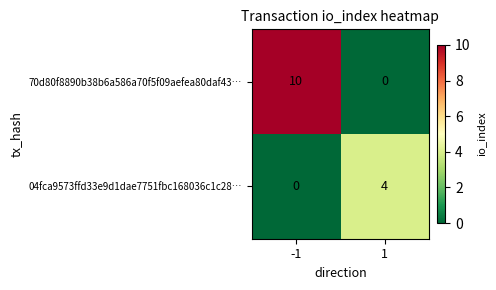

What is the greatest value displayed?

10